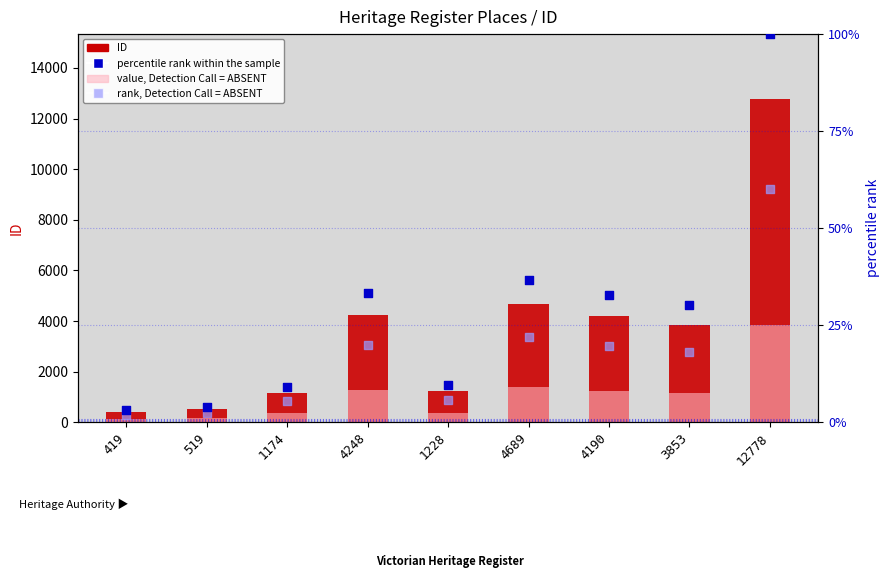

Is the value of value, Detection Call = ABSENT at 3853 greater than the value of ID (count) at 3853?

No